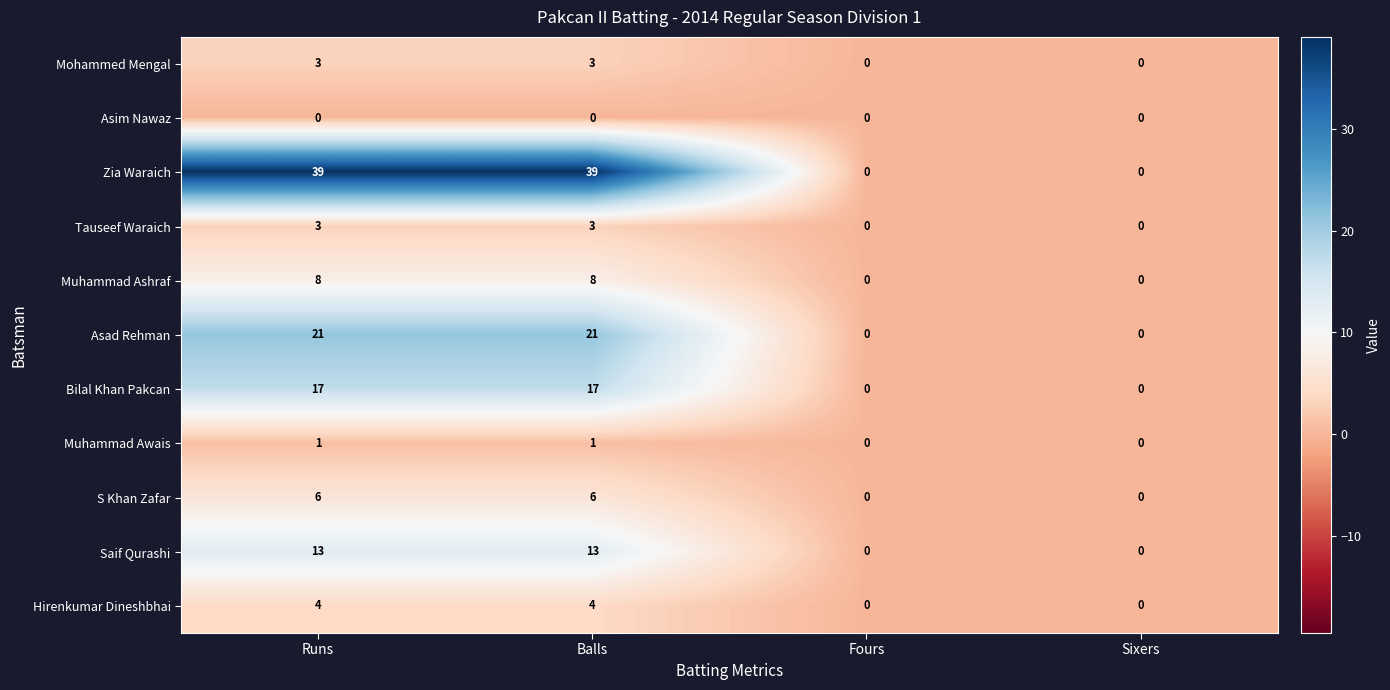

Count the number of data series in this chart.

11